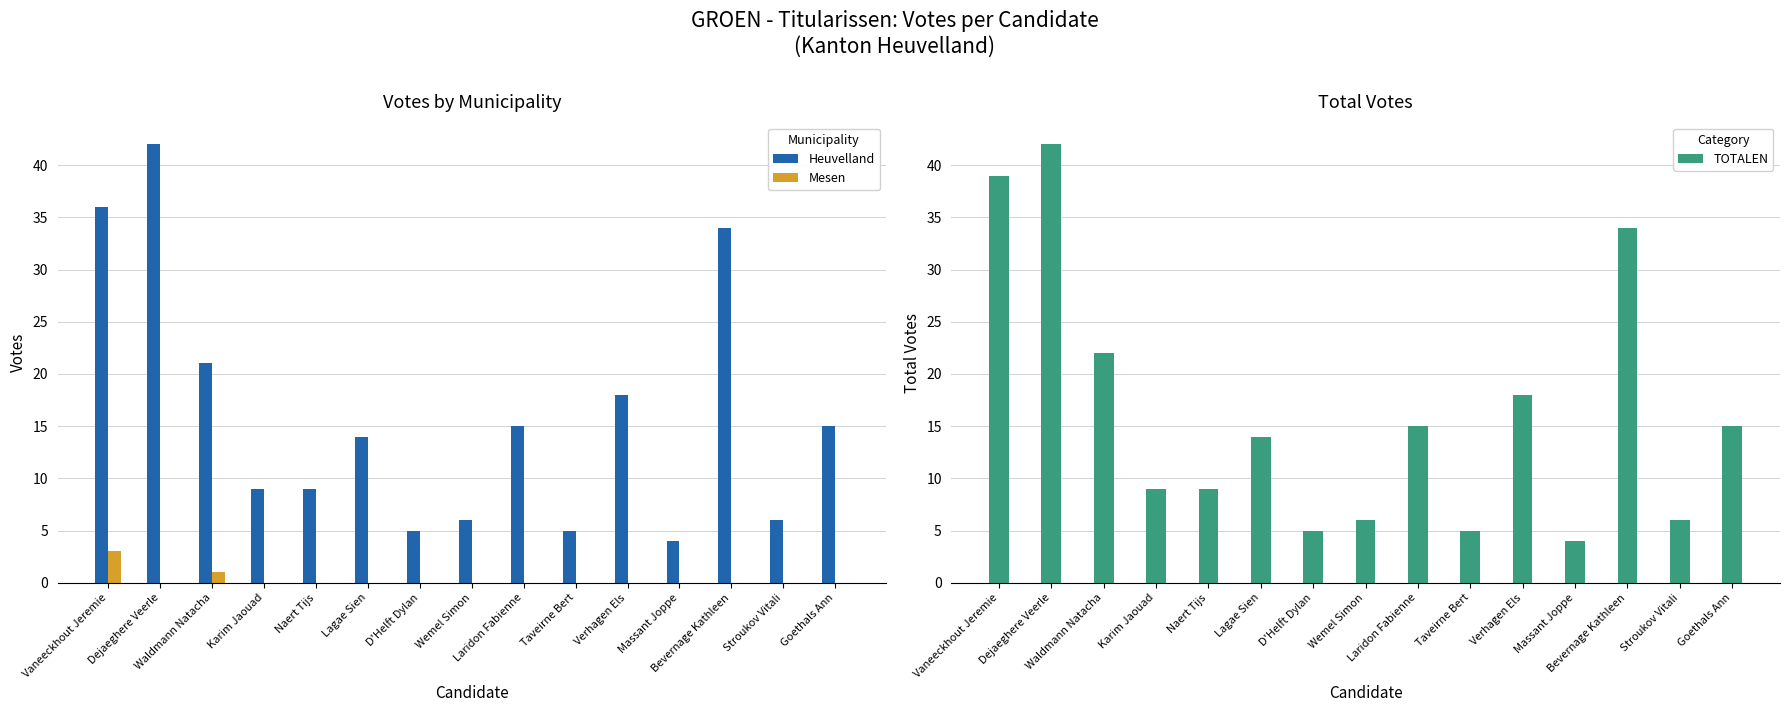

What is the total value across all series at Waldmann Natacha?

44